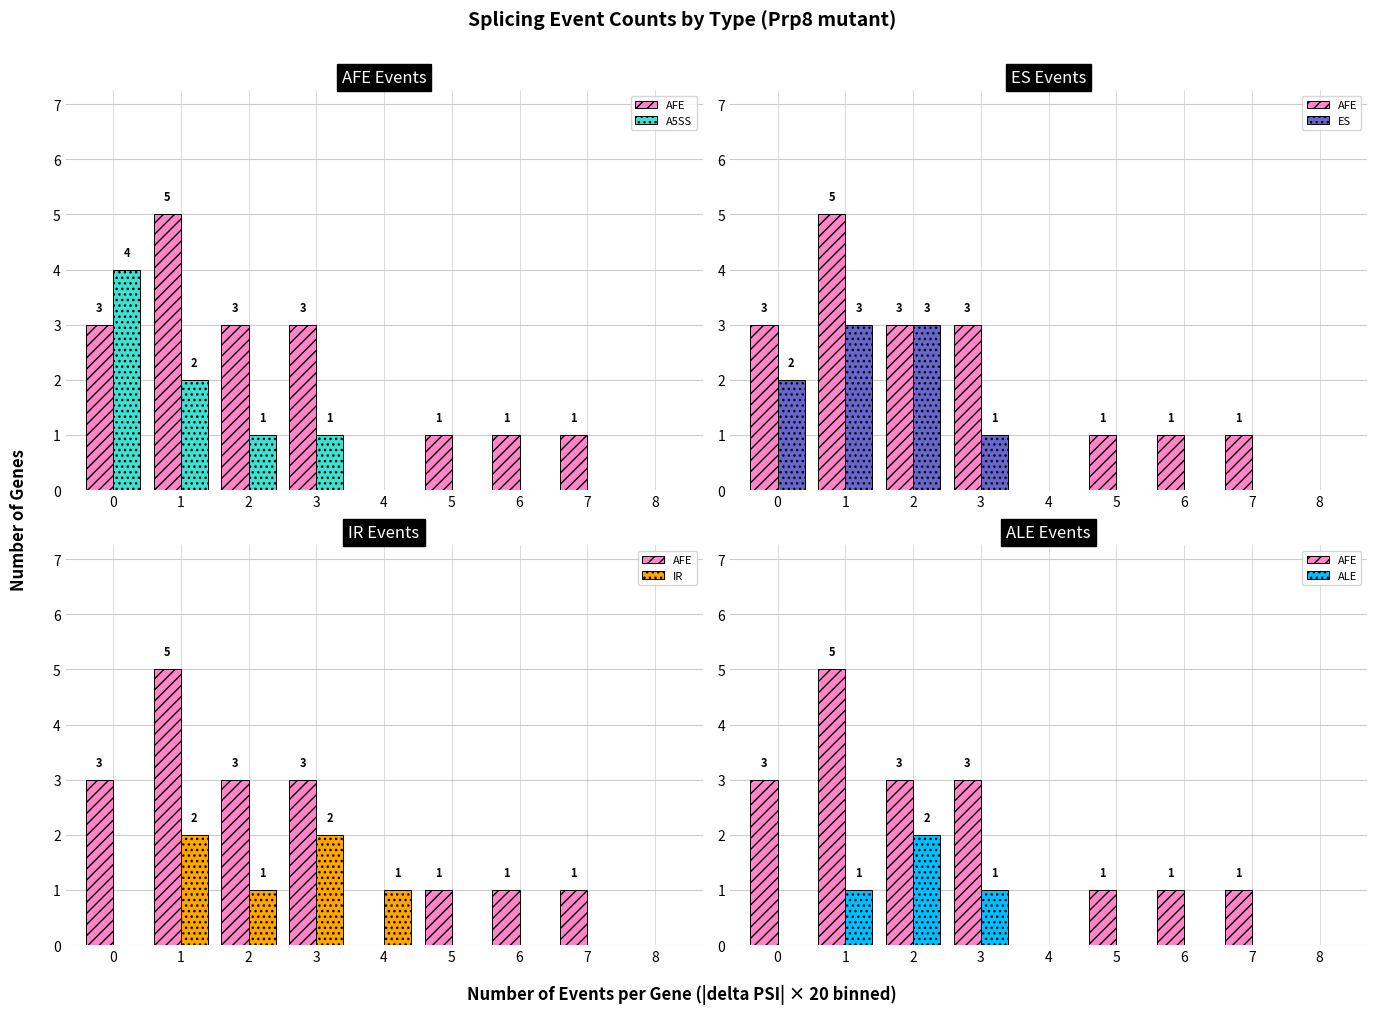

Between 1 and 7, which series saw the biggest shift?

AFE